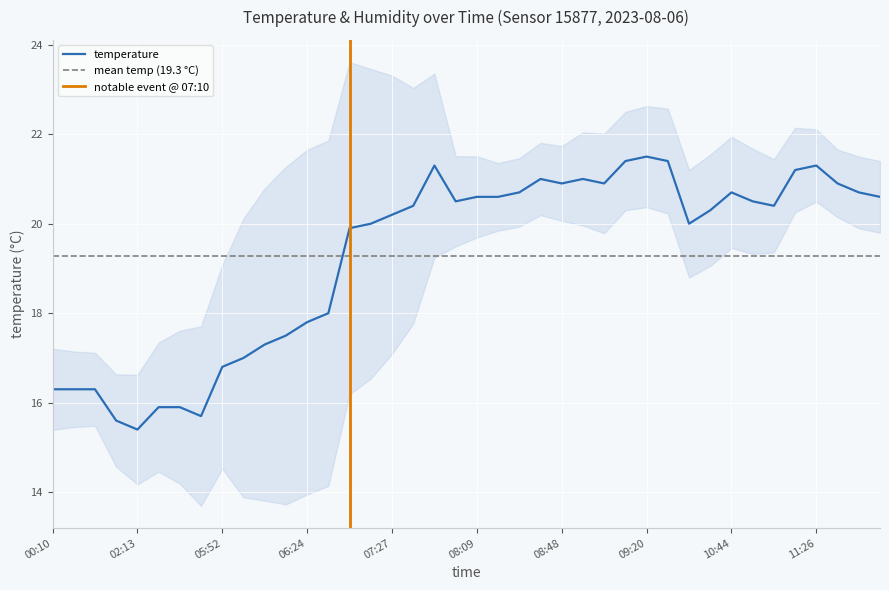

Where does the data first go above 20?

07:27